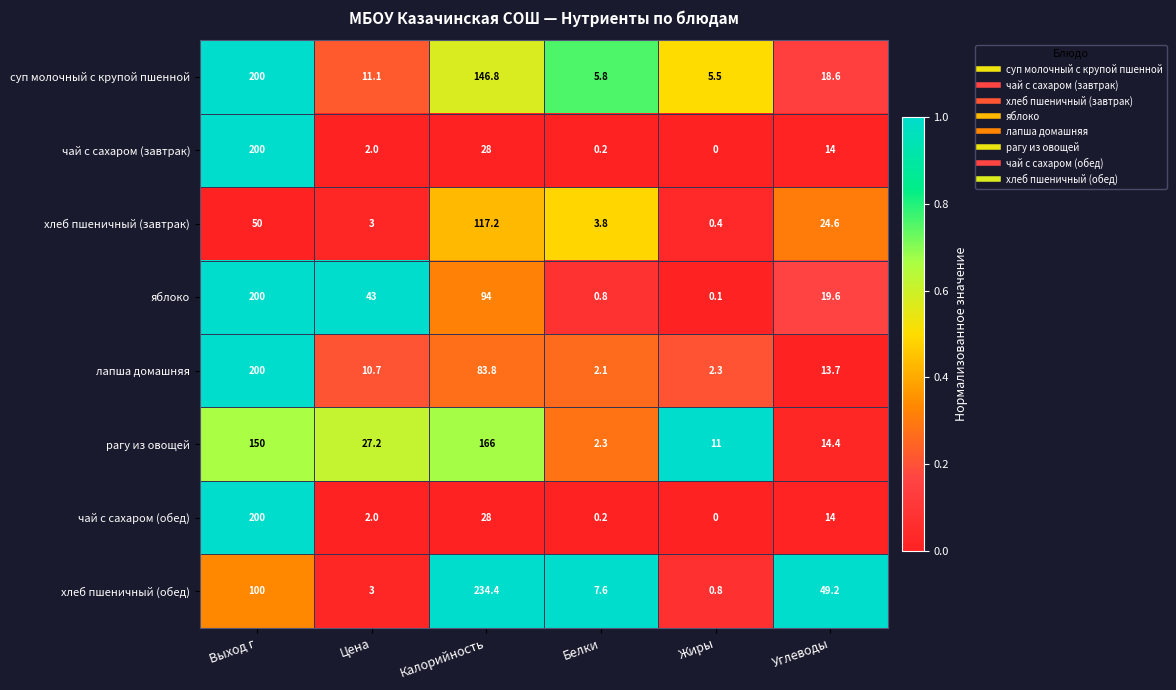

List the labels in order of хлеб пшеничный (обед) value, smallest first.

Жиры, Цена, Белки, Углеводы, Выход г, Калорийность